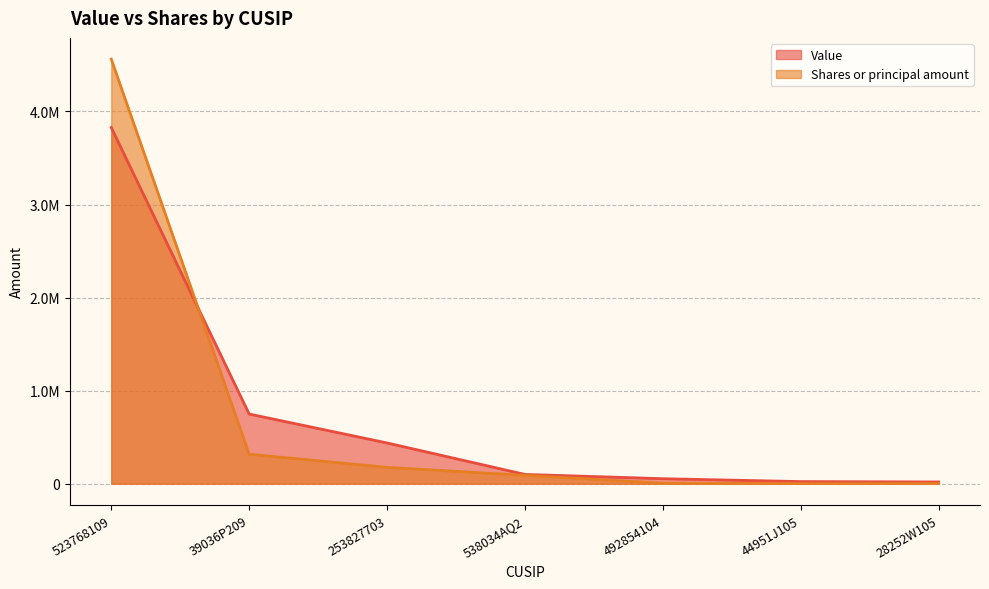

At how many categories does at least one series exceed 3376104?

1